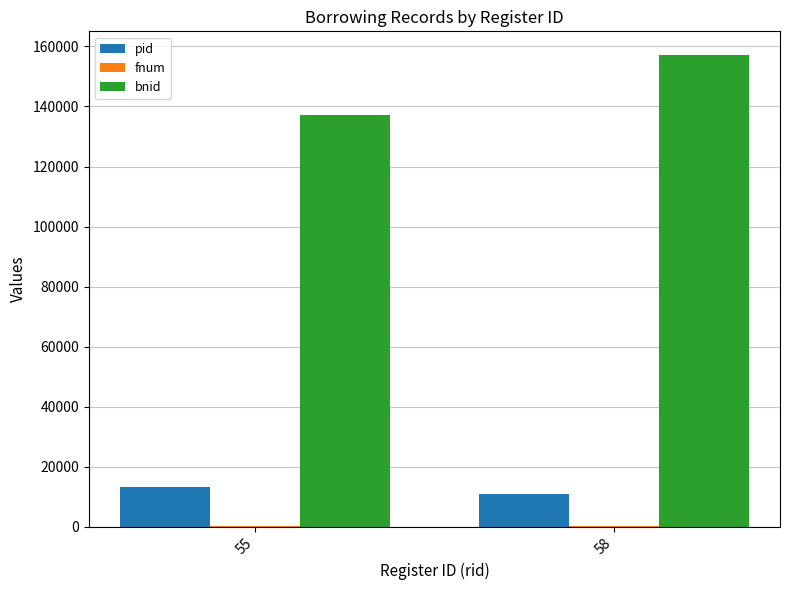

Between 55 and 58, which series saw the biggest shift?

bnid